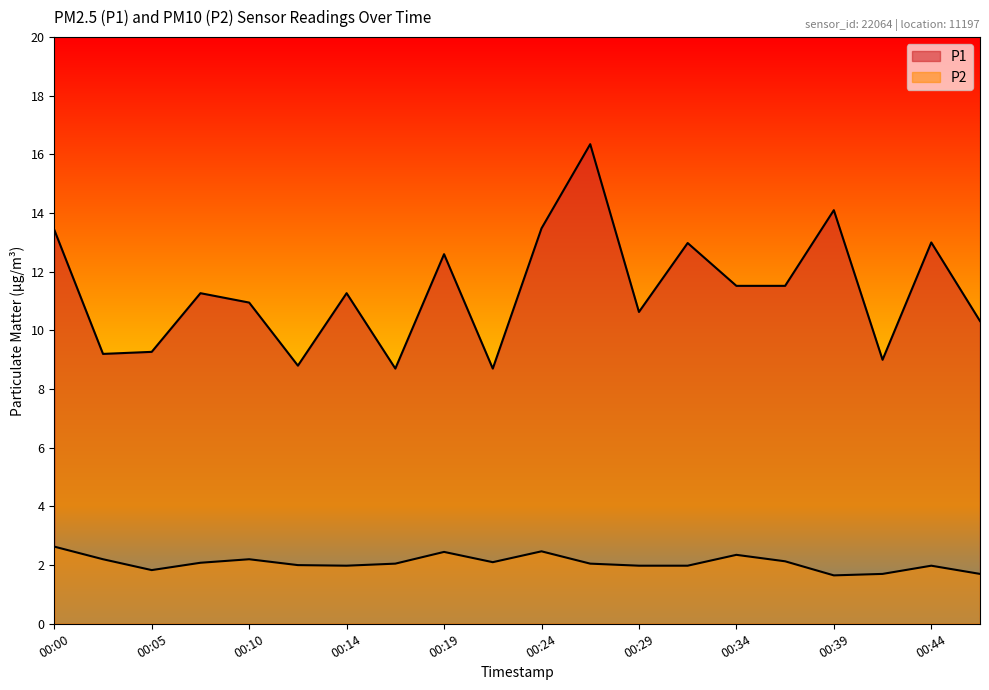

True or false: P2 has more than 1 interior local peaks.

True